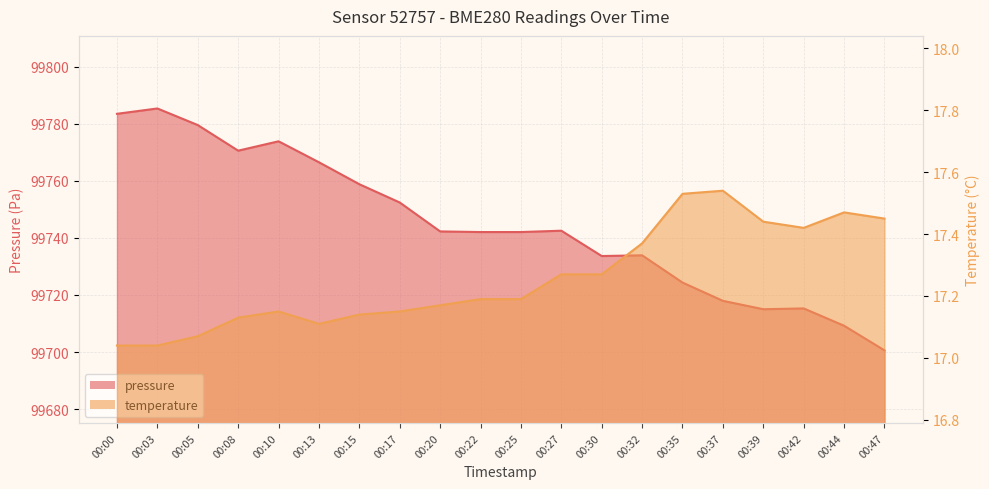

What is the average value of the pressure series?

99744.4